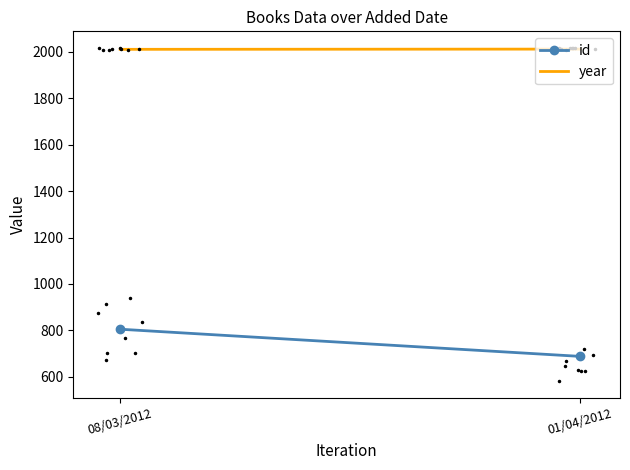

How many values in the id series are below 805?

1